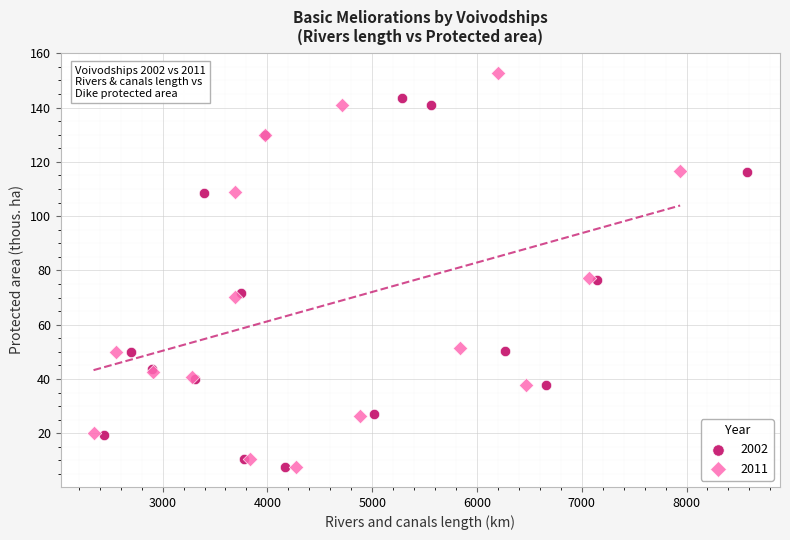

Which series contains the highest Y value?

2011